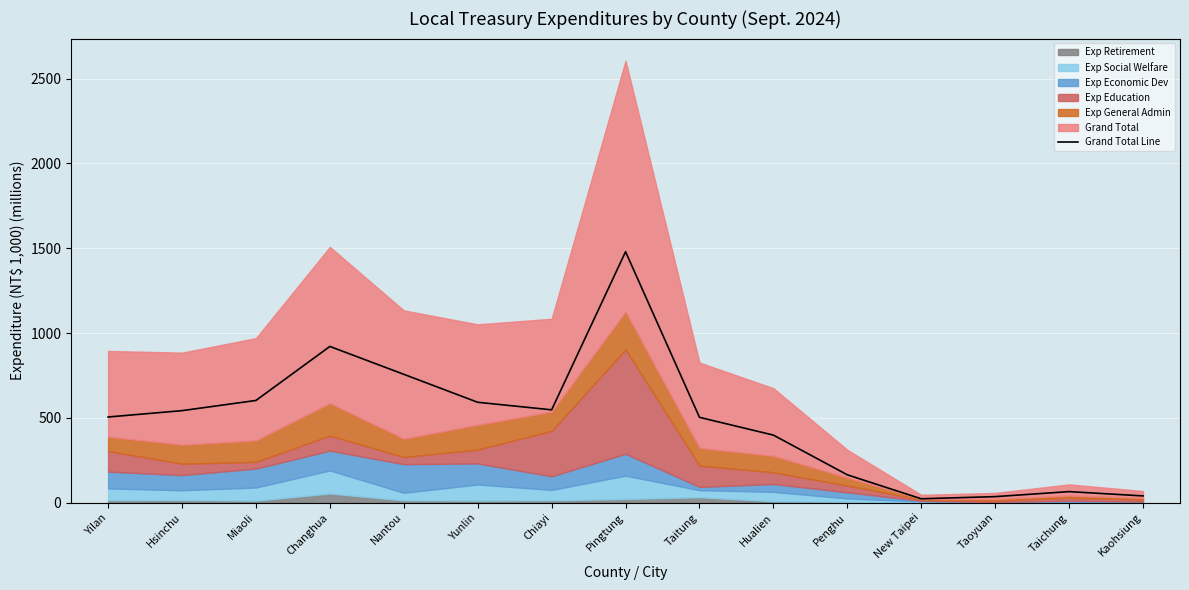

How many data points are less than 505?

7